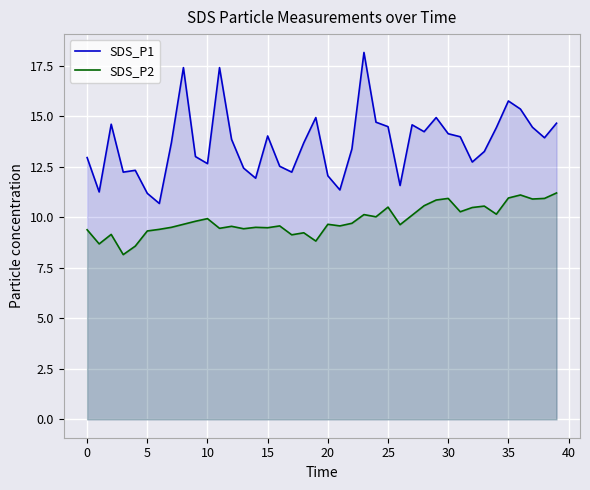

What is the value of the SDS_P2 point at the 25th from the left?

10.0